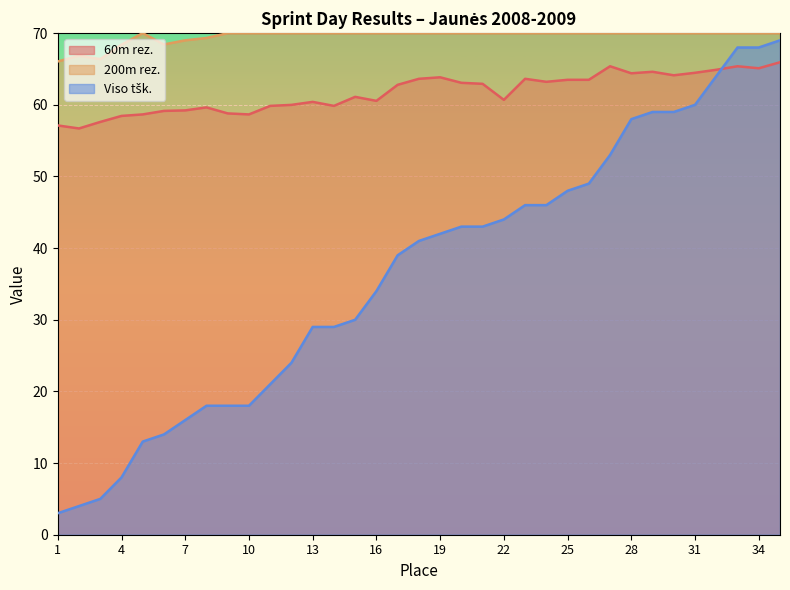

Reading left to right, extract all data points from this chart.

60m rez.: 57.1	56.7	57.6	58.4	58.7	59.1	59.2	59.6	58.8	58.7	59.9	60.0	60.4	59.9	61.1	60.6	62.8	63.6	63.8	63.1	62.9	60.7	63.6	63.2	63.5	63.5	65.4	64.4	64.6	64.1	64.5	64.9	65.4	65.1	65.9
Viso tšk.: 3.0	4.0	5.0	8.0	13.0	14.0	16.0	18.0	18.0	18.0	21.0	24.0	29.0	29.0	30.0	34.0	39.0	41.0	42.0	43.0	43.0	44.0	46.0	46.0	48.0	49.0	53.0	58.0	59.0	59.0	60.0	64.0	68.0	68.0	69.0